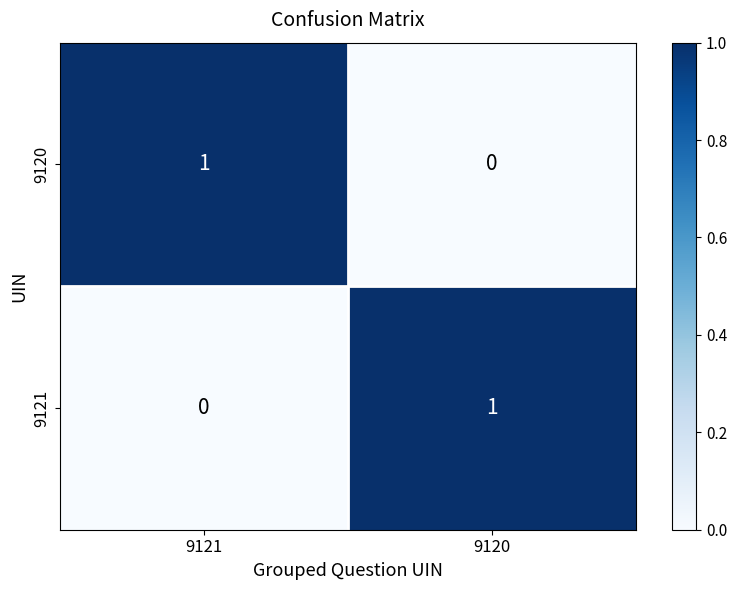

What is the total value across all series at 9121?

1